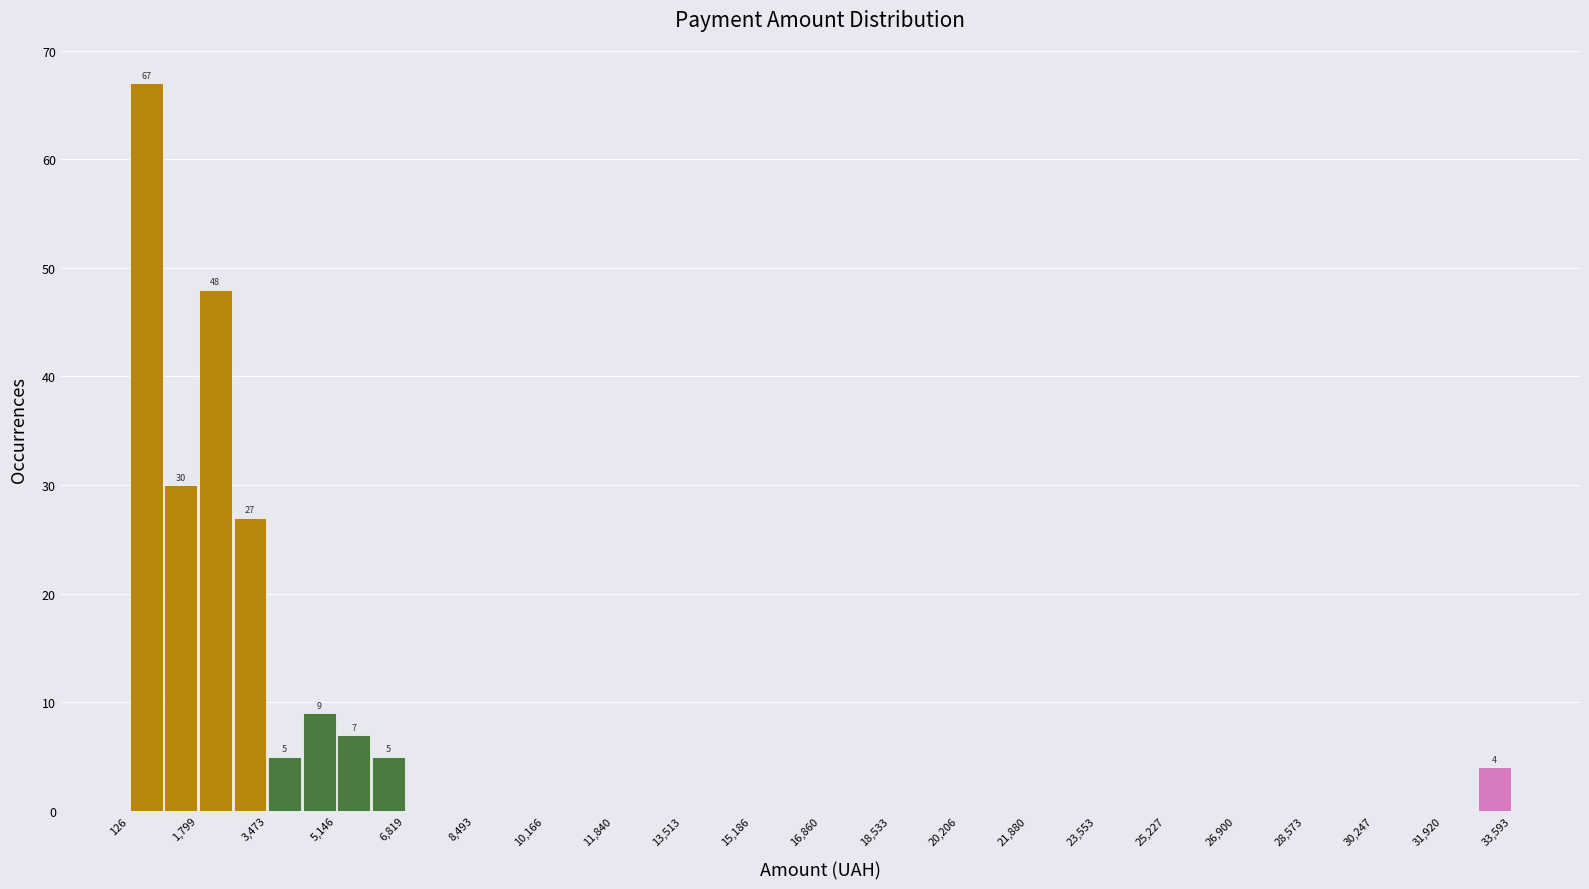

Over which range of the x-axis is the bar tallest?

200 to 1000